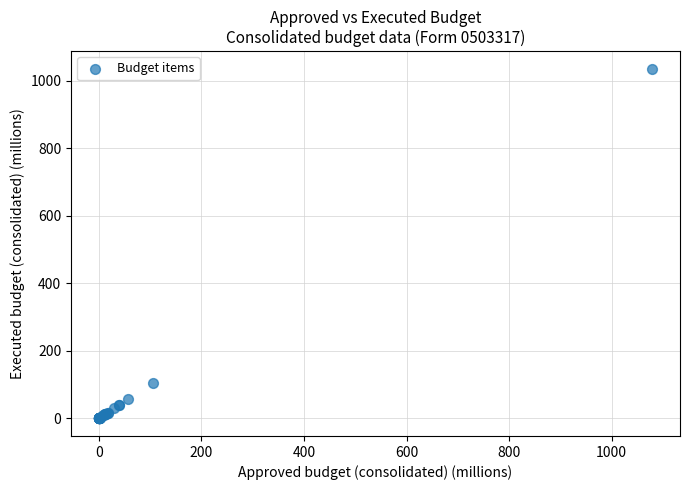

What Y value in the scatter plot is closest to 517?

105.8